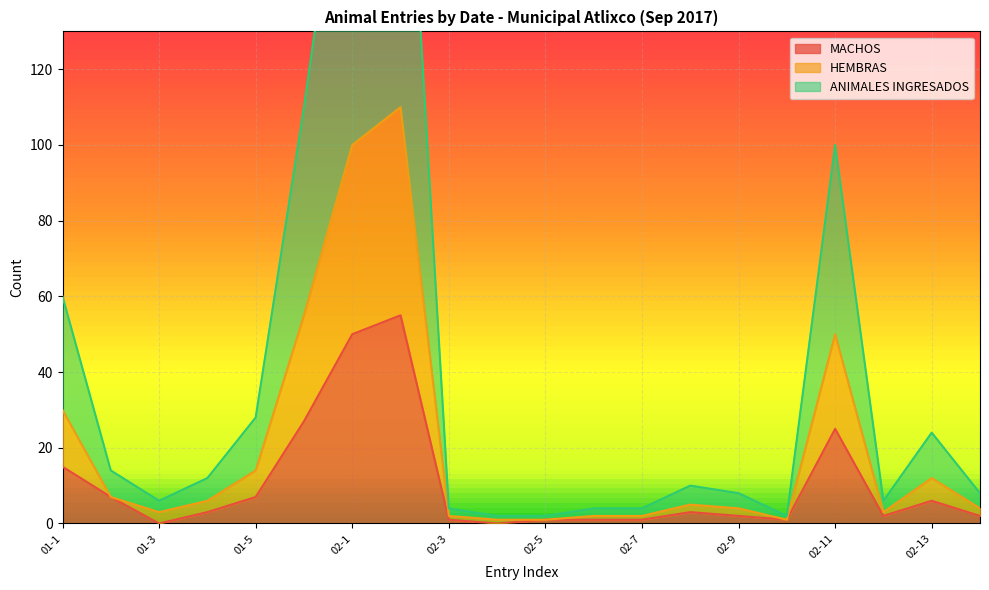

What is the maximum value for HEMBRAS?

110